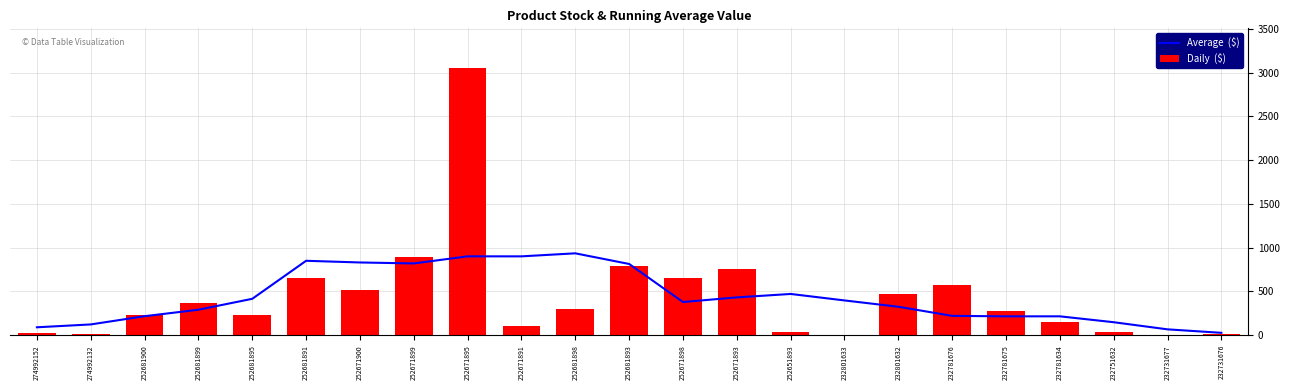

Reading left to right, list all the values displayed in this chart.

Average  ($): 91.3	123.9	217.9	291.9	416.6	850.7	831.4	820.4	901.4	901.3	935.9	814.3	379.9	432.6	471.9	397.9	325.9	221.9	216.1	216.4	149.1	67.7	28.1
Daily  ($): 21.0	9.0	237.0	372.0	228.0	658.0	518.0	894.0	3048.0	102.0	295.0	795.0	657.0	760.0	43.0	7.0	471.0	570.0	277.0	153.0	32.0	3.0	9.0